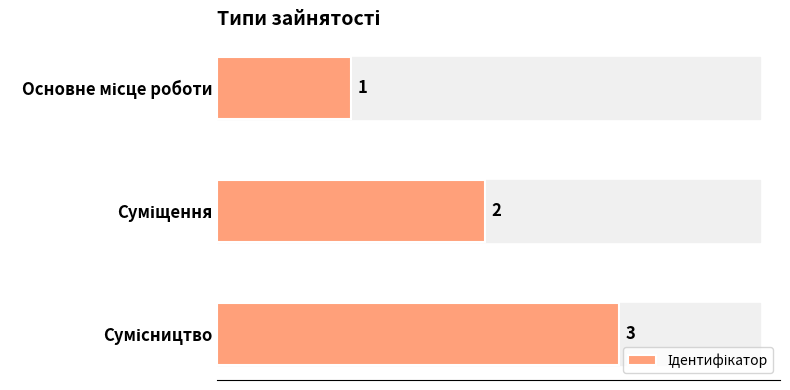

How many values are between 1 and 3?

3